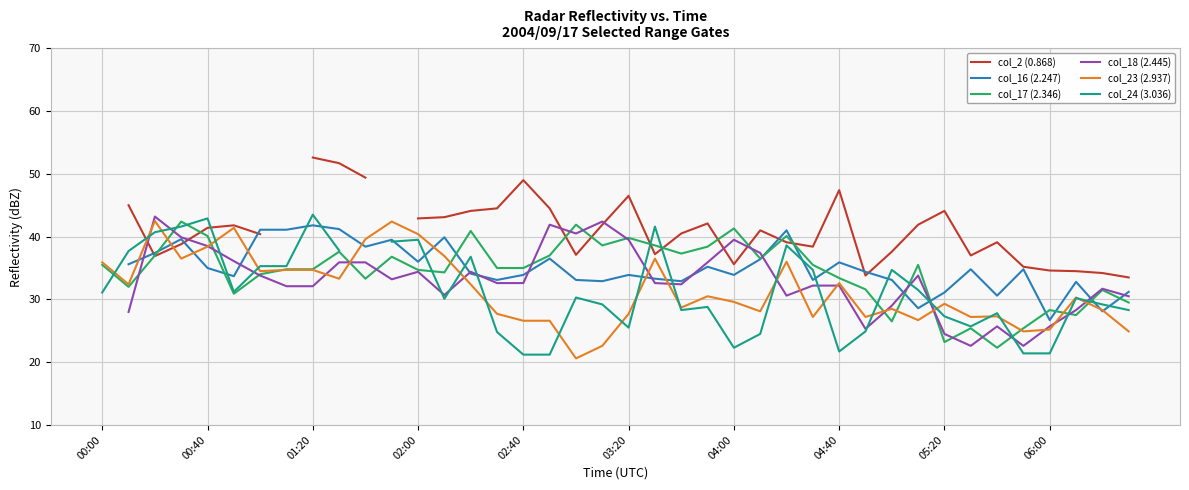

How many distinct data groups are displayed?

6